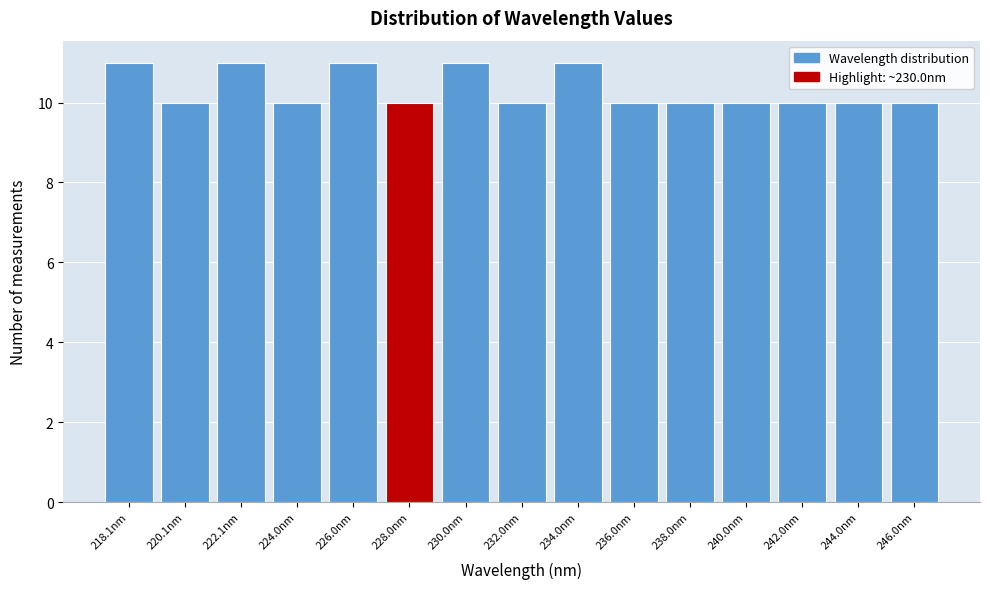

Reading left to right, extract all data points from this chart.

218.1nm=11	220.1nm=10	222.1nm=11	224.0nm=10	226.0nm=11	228.0nm=10	230.0nm=11	232.0nm=10	234.0nm=11	236.0nm=10	238.0nm=10	240.0nm=10	242.0nm=10	244.0nm=10	246.0nm=10